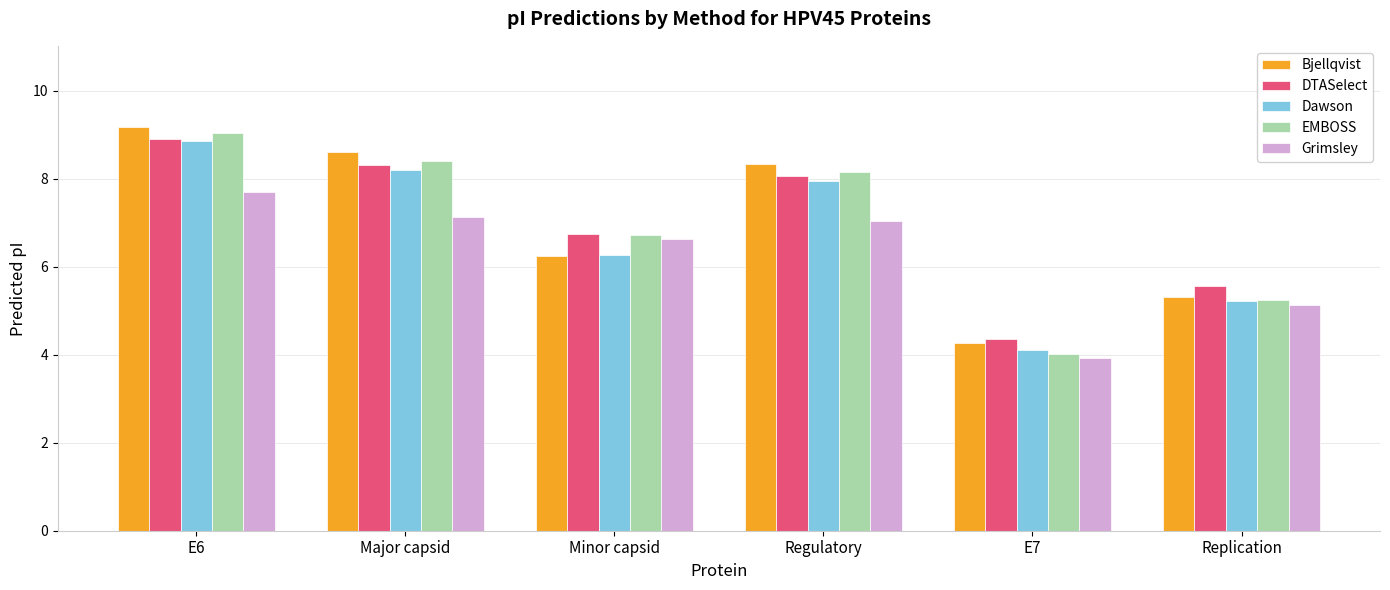

At how many categories does at least one series exceed 8?

3